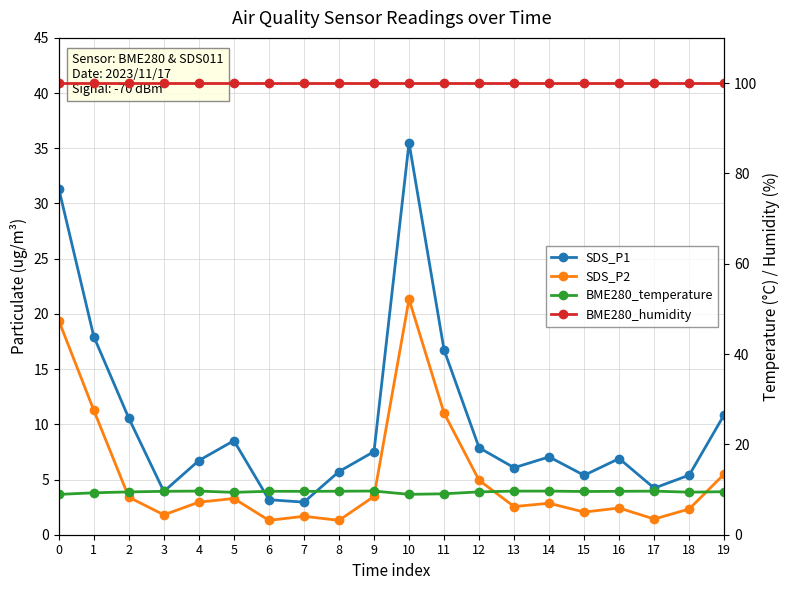

True or false: BME280_humidity and BME280_temperature intersect in this chart.

False